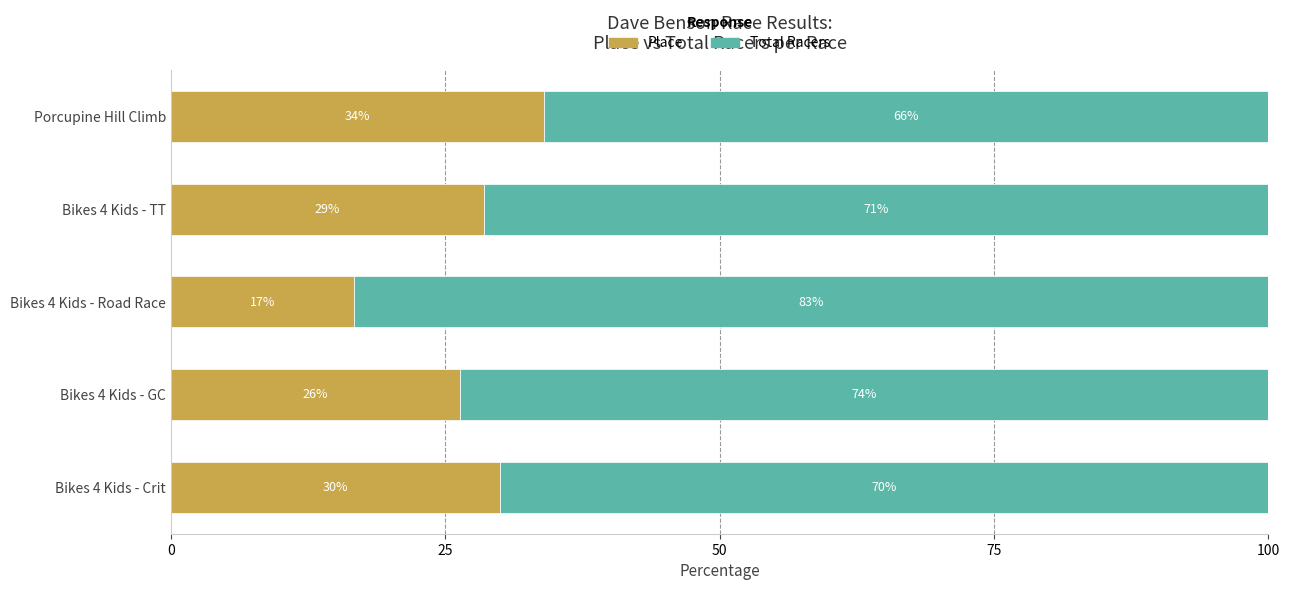

At which label does Place reach its peak?

Porcupine Hill Climb